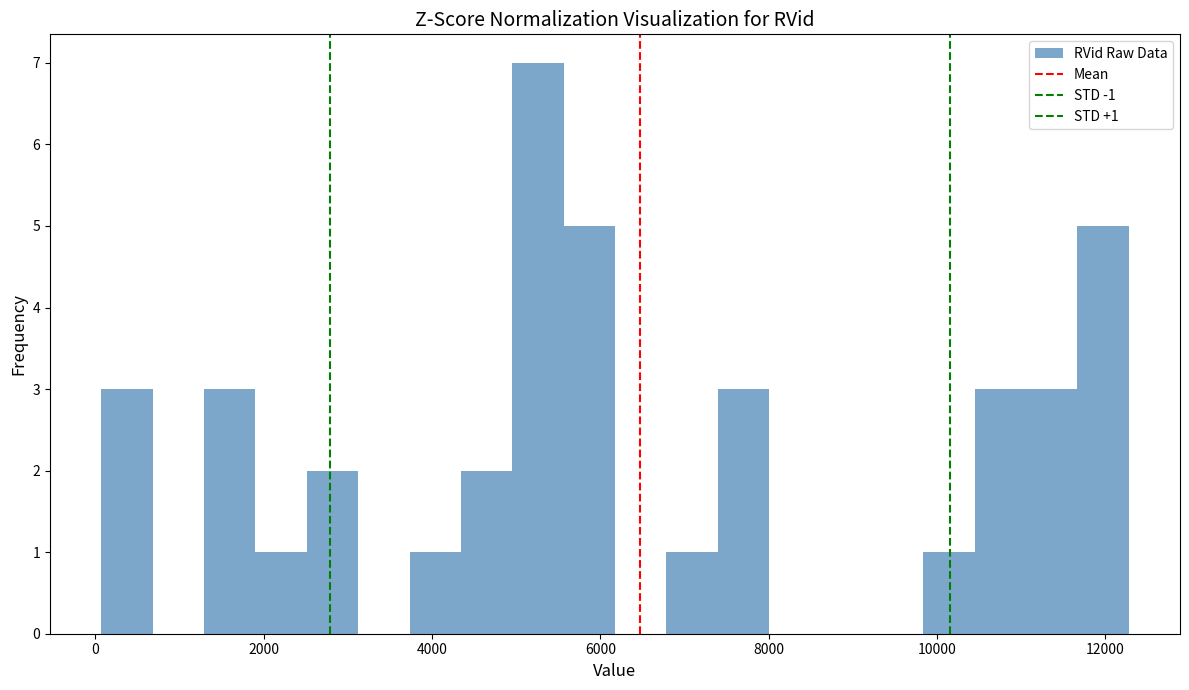

Read against the x-axis, roughly where is the centre of the tallest bar?

5200